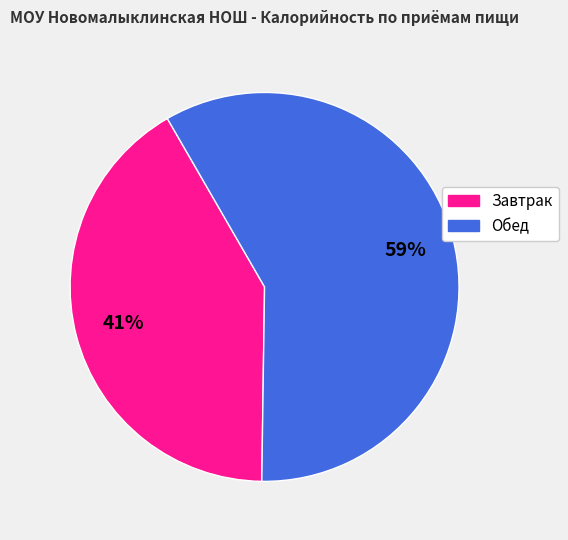

Rank the categories by value from highest to lowest.

Обед, Завтрак